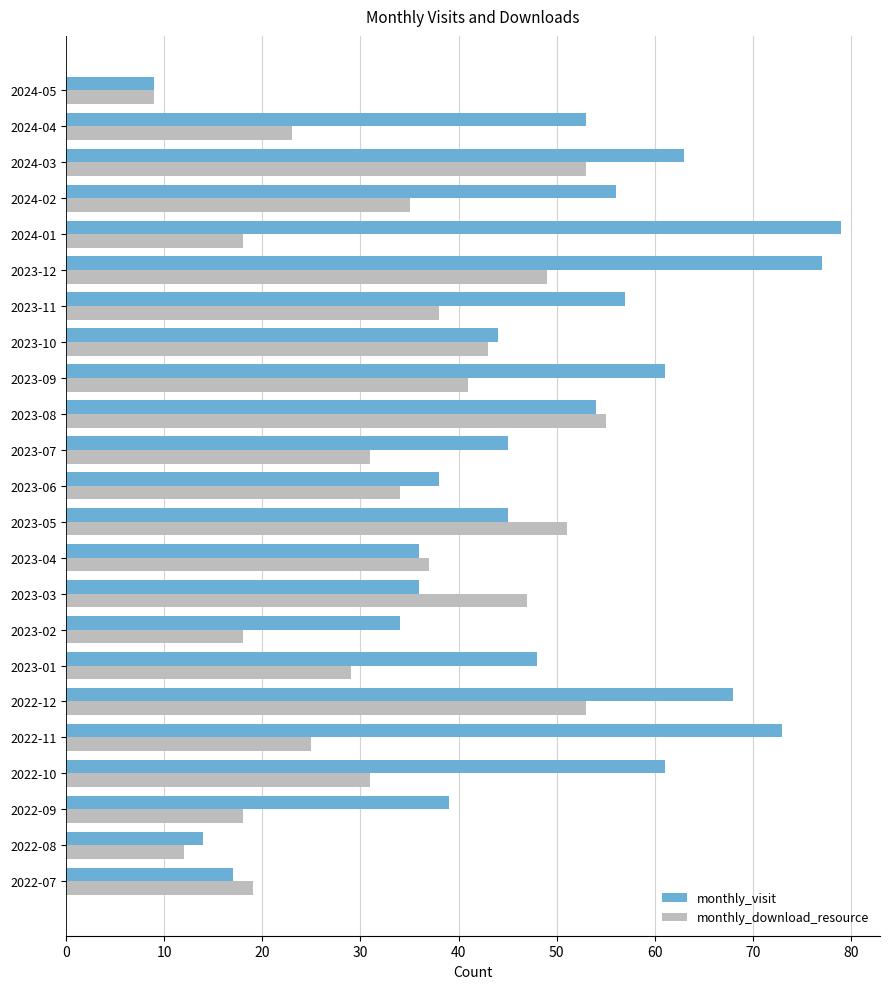

The value of monthly_visit at 2023-11 is 57. True or false?

True